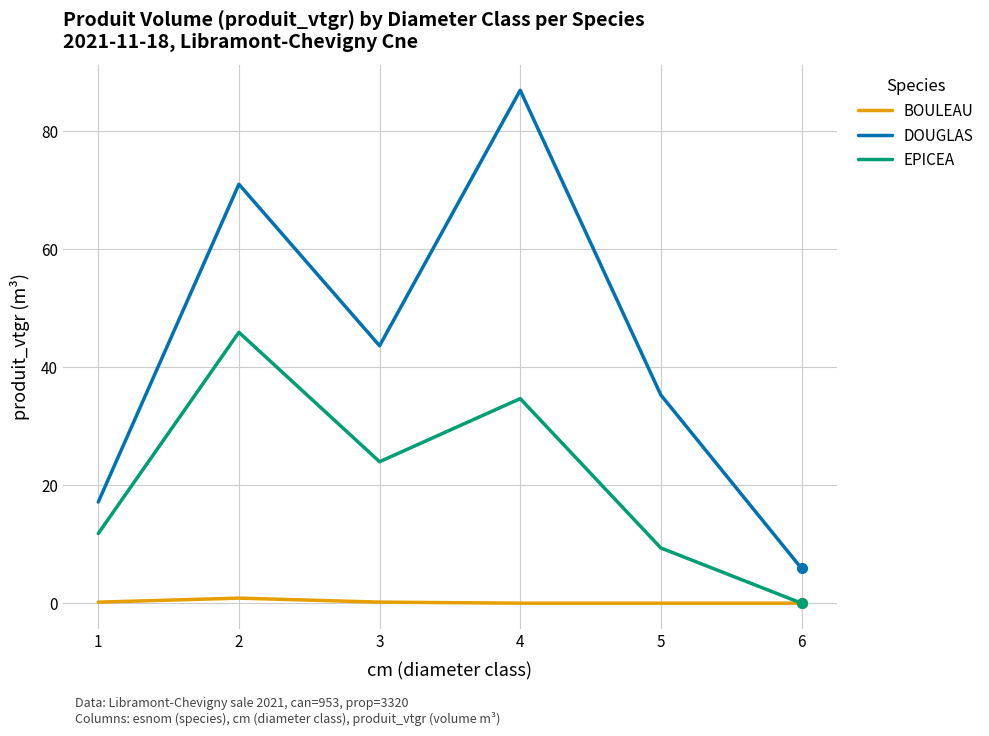

True or false: DOUGLAS has a value of 120.5 at 4.

False